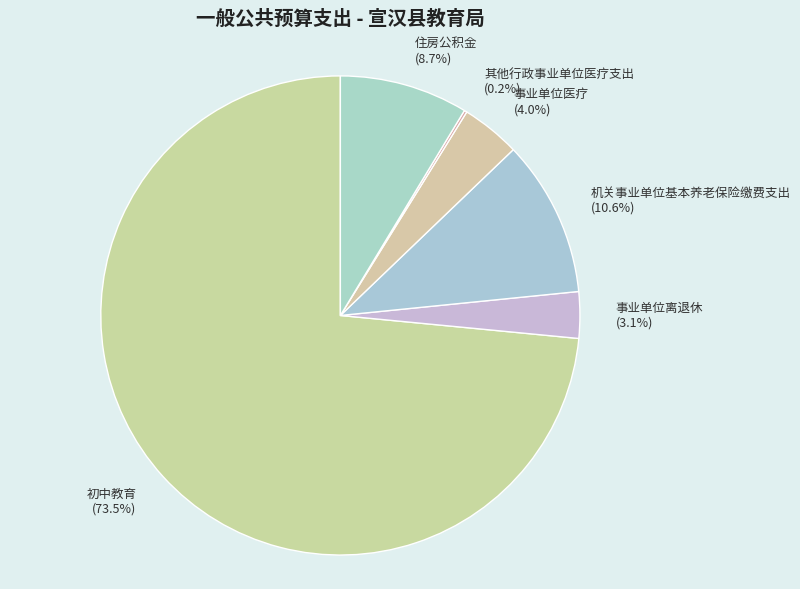

Which slice represents more than half of the pie?

初中教育